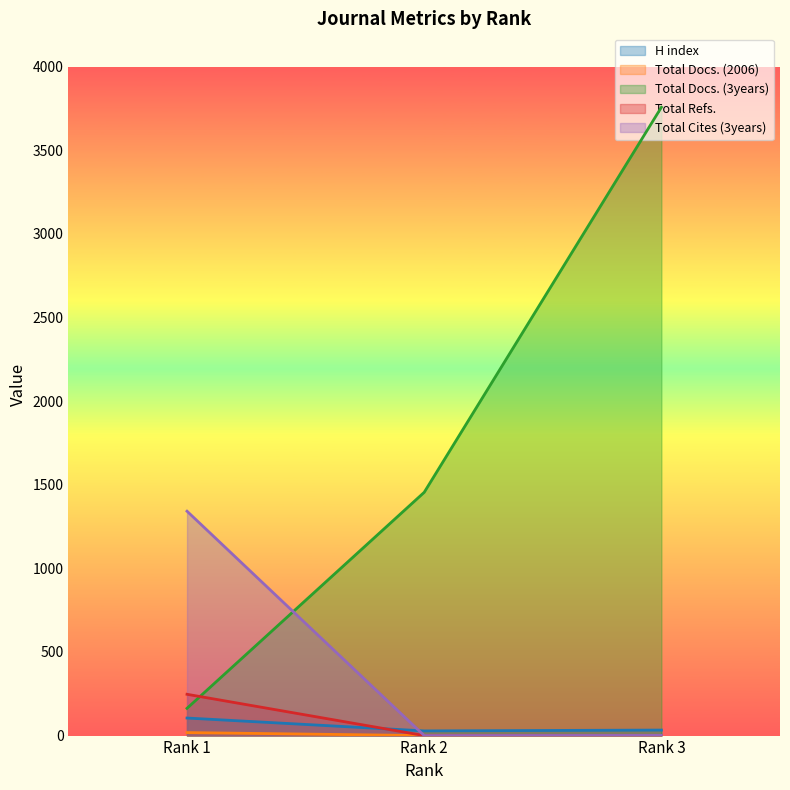

What is the value of the Total Docs. (2006) point at the 3rd from the left?

1